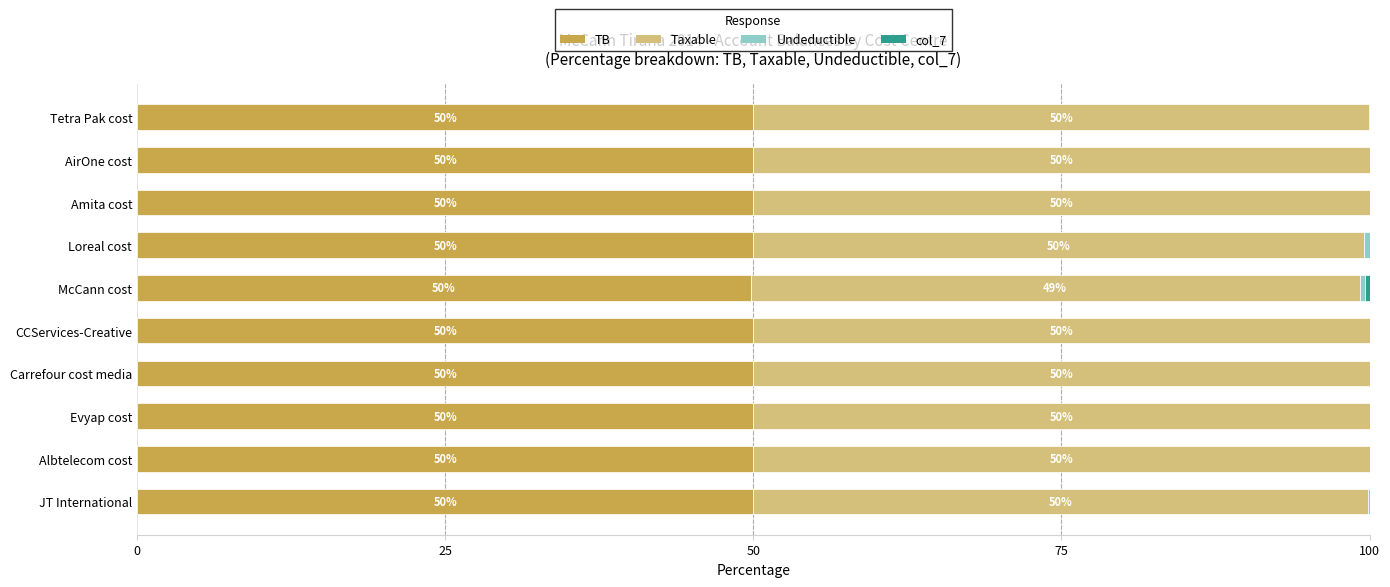

What is the highest value of the TB series?

50.0